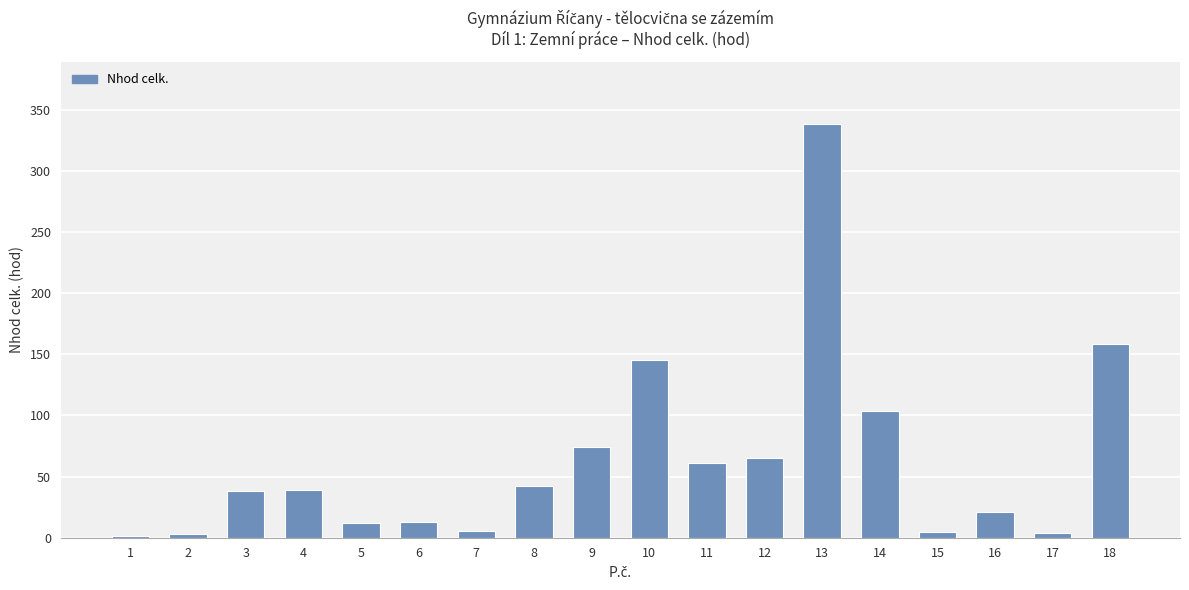

What is the value of the 3rd bar from the left?

38.4